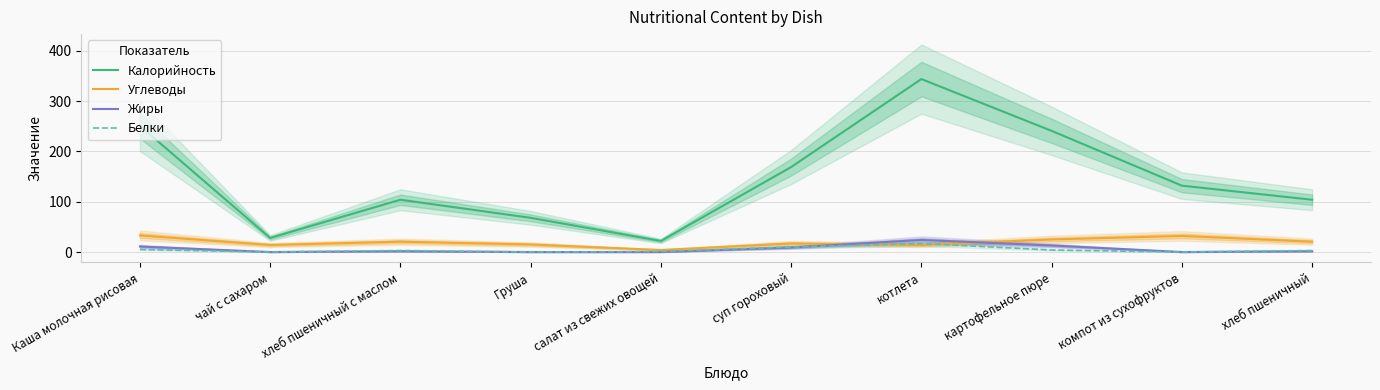

Reading right to left, what are all the values shown in this chart?

Калорийность: хлеб пшеничный=104.0	компот из сухофруктов=132.0	картофельное пюре=241.0	котлета=344.0	суп гороховый=169.0	салат из свежих овощей=22.0	Груша=68.0	хлеб пшеничный с маслом=104.0	чай с сахаром=28.0	Каша молочная рисовая=251.0
Углеводы: хлеб пшеничный=20.6	компот из сухофруктов=32.0	картофельное пюре=25.0	котлета=14.0	суп гороховый=17.0	салат из свежих овощей=4.0	Груша=15.0	хлеб пшеничный с маслом=20.6	чай с сахаром=14.0	Каша молочная рисовая=33.0
Жиры: хлеб пшеничный=1.6	компот из сухофруктов=0.0	картофельное пюре=13.0	котлета=24.0	суп гороховый=9.0	салат из свежих овощей=0.0	Груша=0.0	хлеб пшеничный с маслом=1.6	чай с сахаром=0.0	Каша молочная рисовая=11.0
Белки: хлеб пшеничный=3.0	компот из сухофруктов=0.0	картофельное пюре=4.0	котлета=17.0	суп гороховый=10.0	салат из свежих овощей=1.0	Груша=0.0	хлеб пшеничный с маслом=3.0	чай с сахаром=0.0	Каша молочная рисовая=5.0